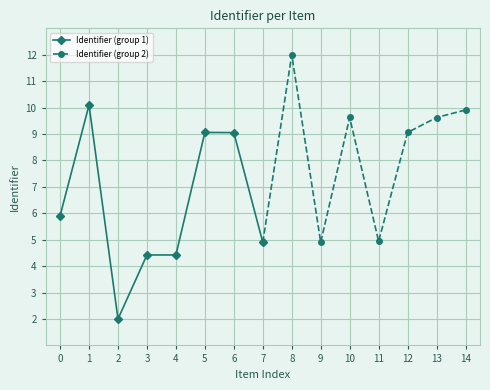

Is it true that Identifier (group 2) equals 6.5 at 11?

False